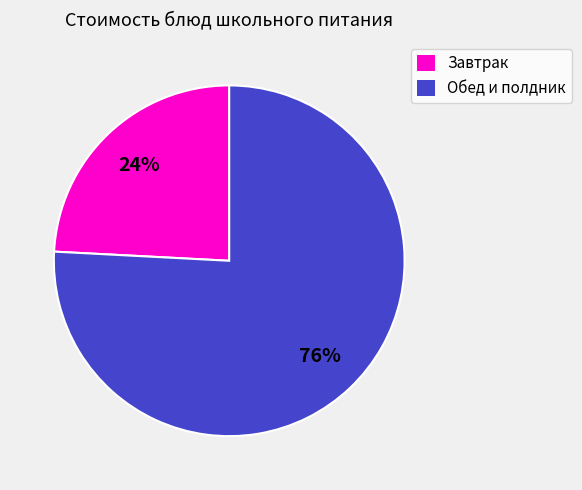

Do Обед и полдник and Завтрак together represent more than half of the pie?

Yes